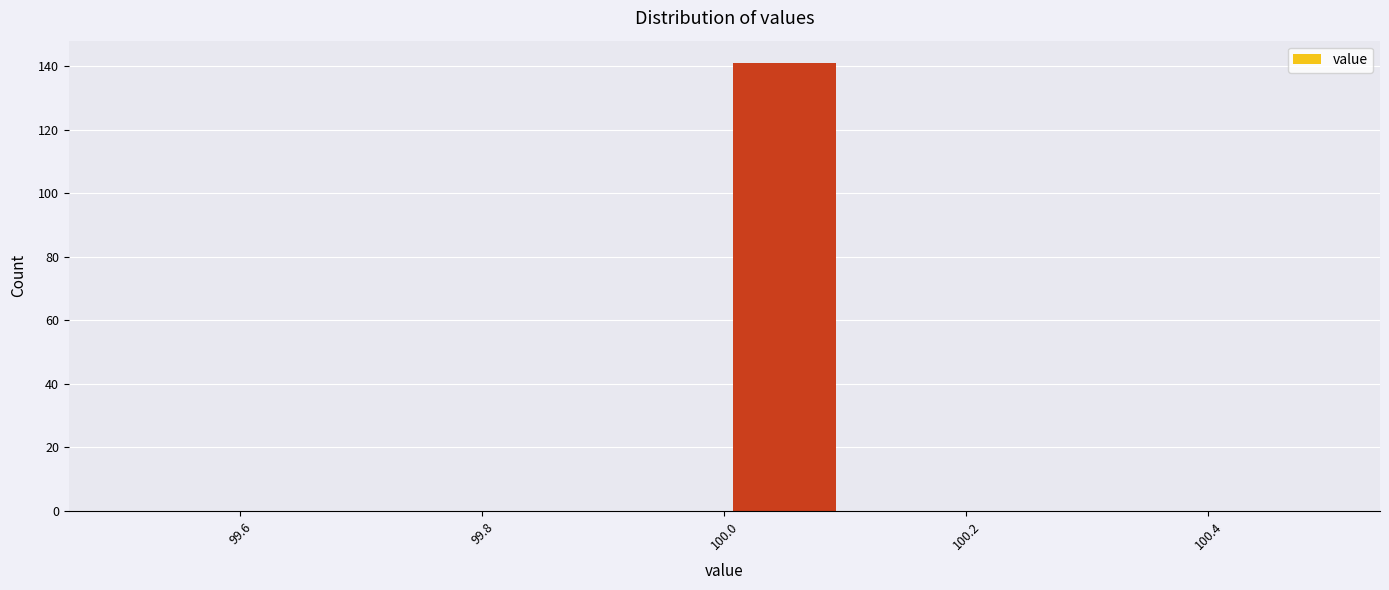

Over which range of the x-axis is the bar tallest?

100.0 to 100.1